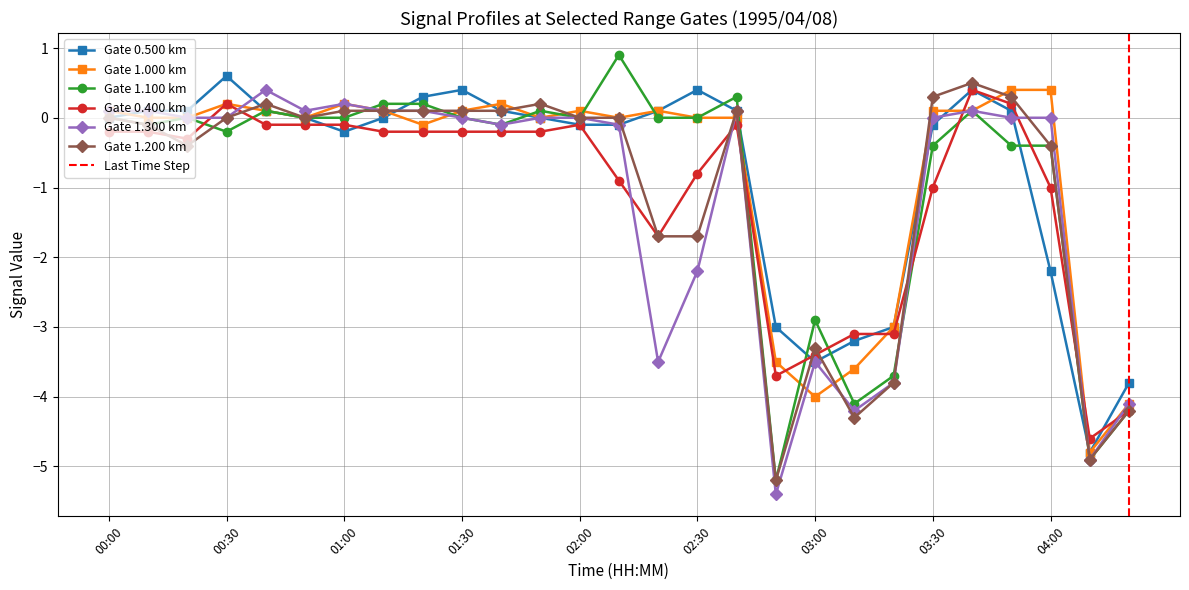

List the series in order of their peak value, highest first.

1.100, 0.500, 1.200, 1.000, 0.400, 1.300